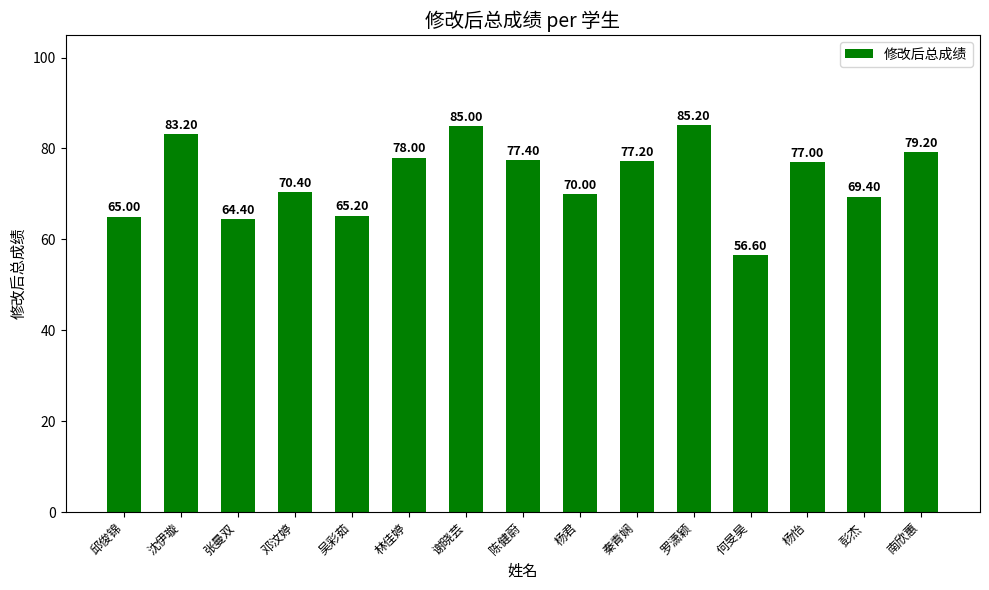

Rank the categories by value from highest to lowest.

罗潇颖, 谢晓芸, 沈伊璇, 南欣蕙, 林佳婷, 陈健蔚, 秦青娴, 杨怡, 邓汶婷, 杨君, 彭杰, 吴彩茹, 邱俊锦, 张曼双, 何旻昊